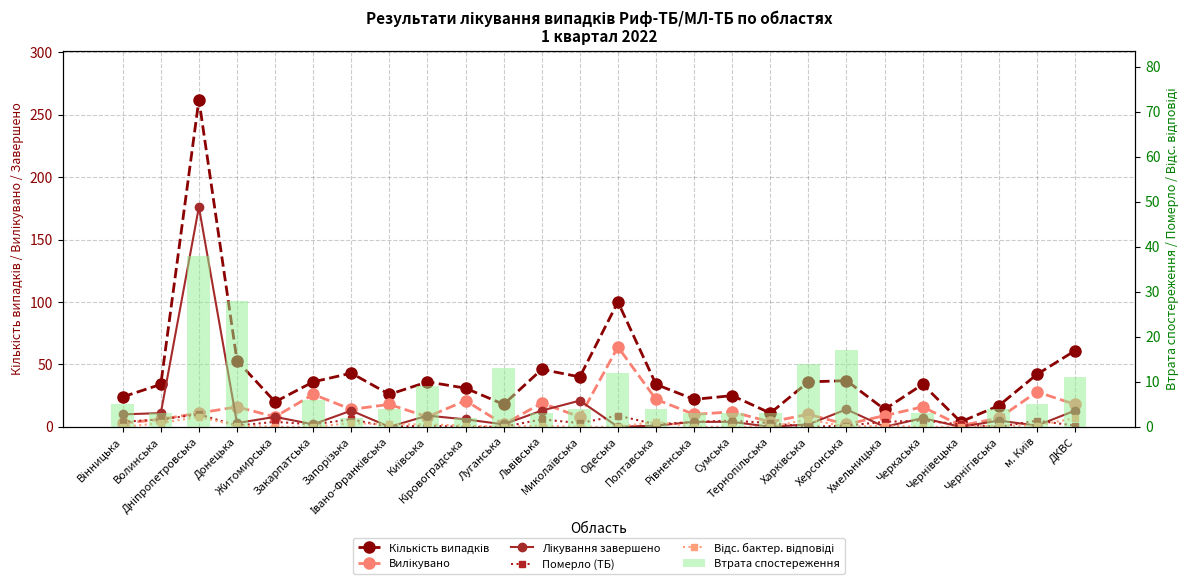

What position from the right is Закарпатська?

21